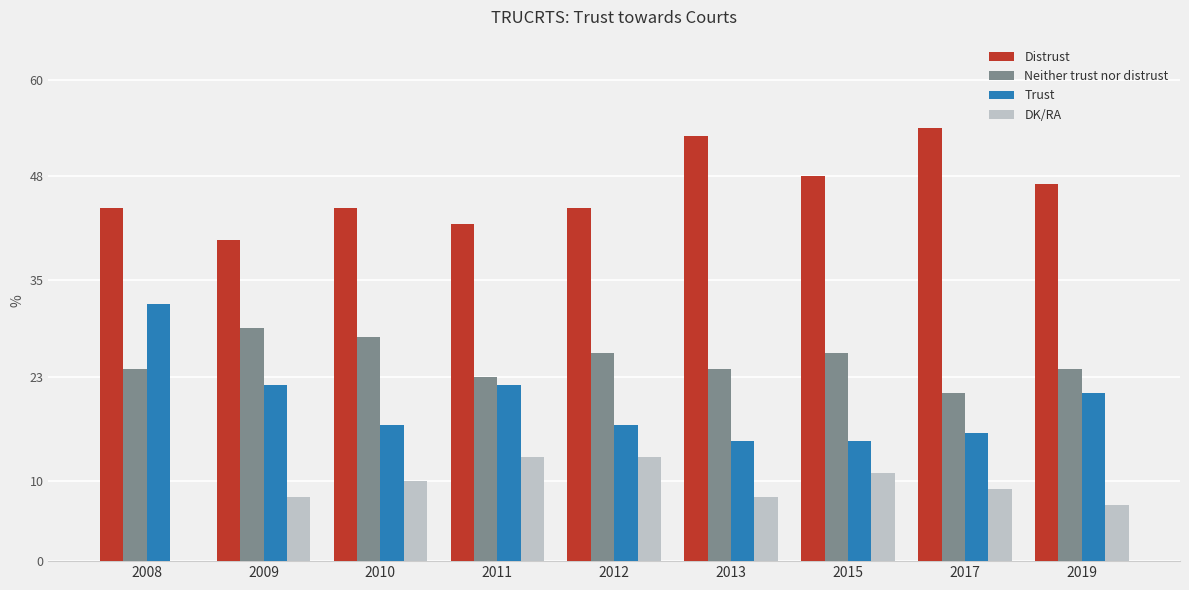

What is the maximum value shown in the chart?

54